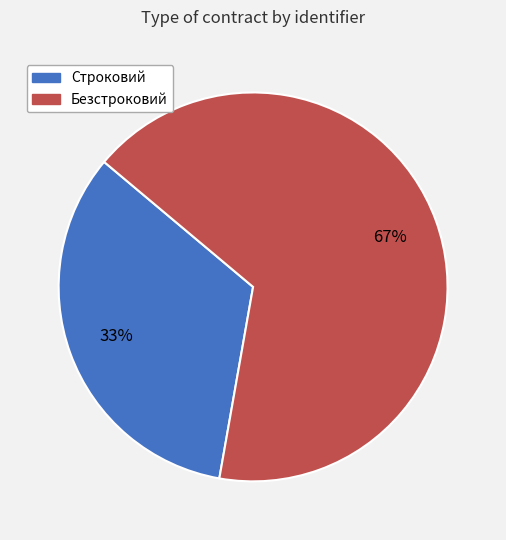

Combined, do Строковий and Безстроковий account for over 50%?

Yes